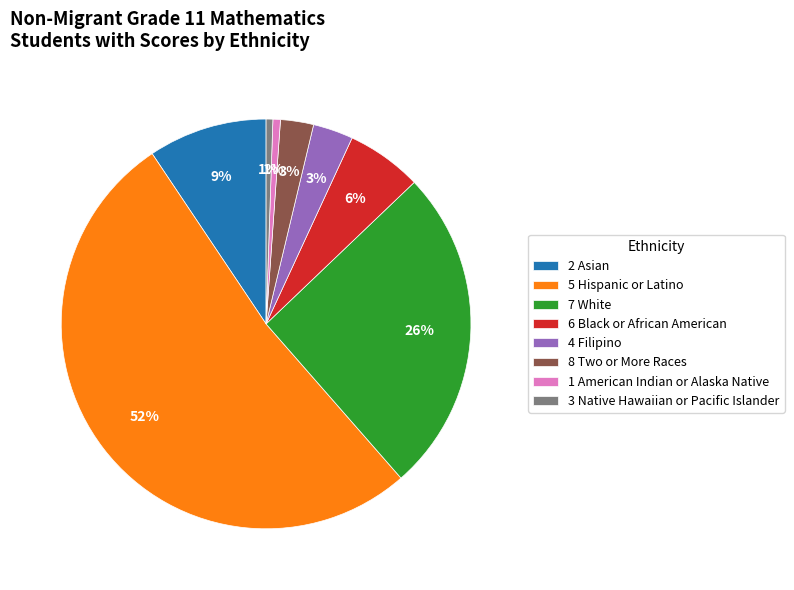

Which category accounts for the majority?

5 Hispanic or Latino